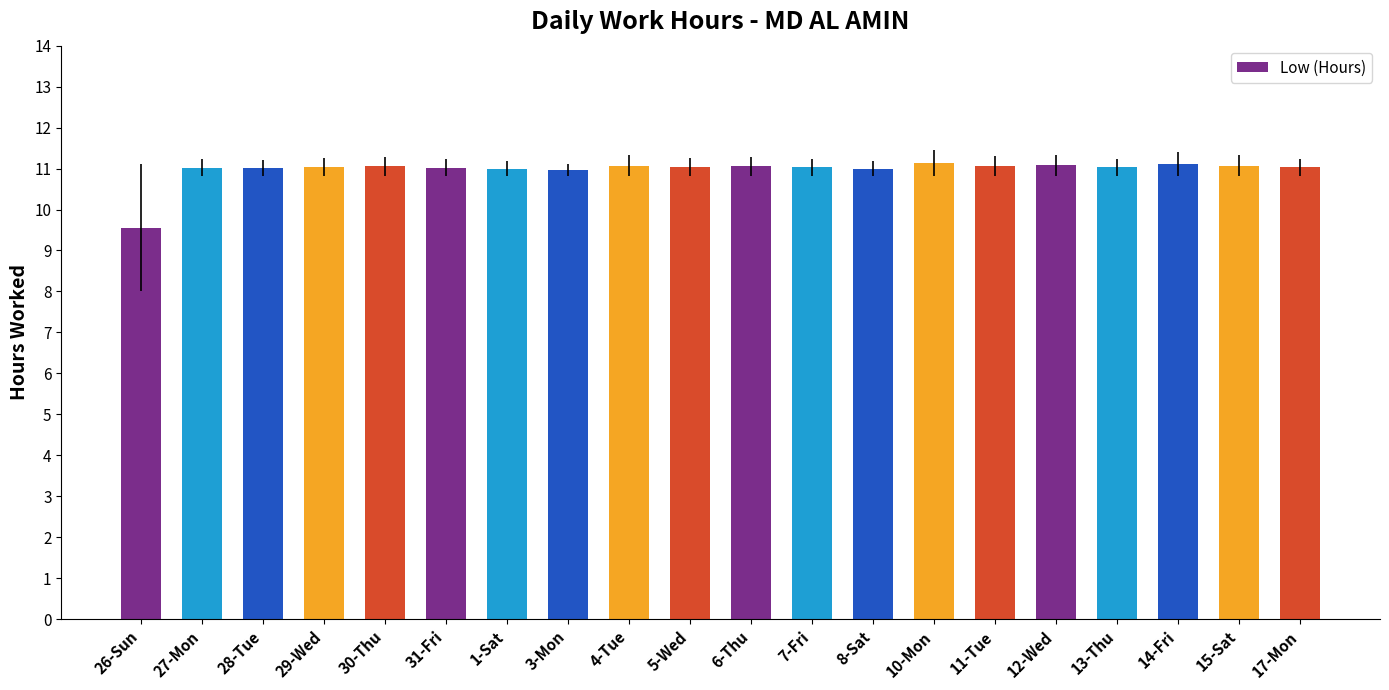

What is the value of the 17th bar from the left?

11.0